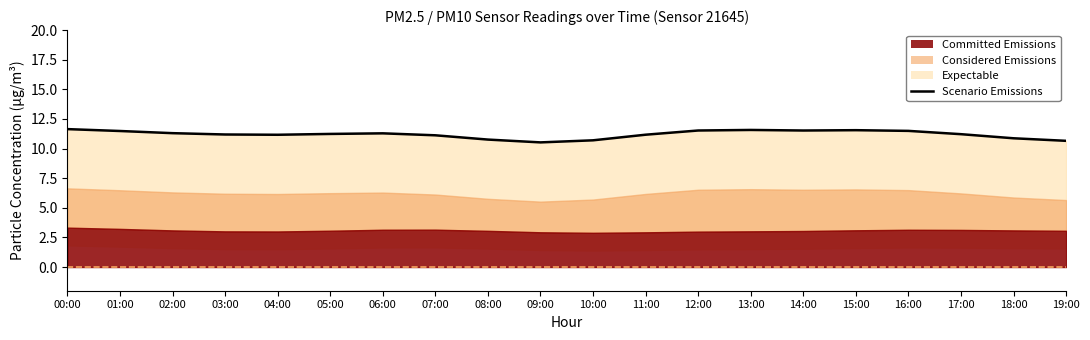

How many lines are shown in the chart?

1